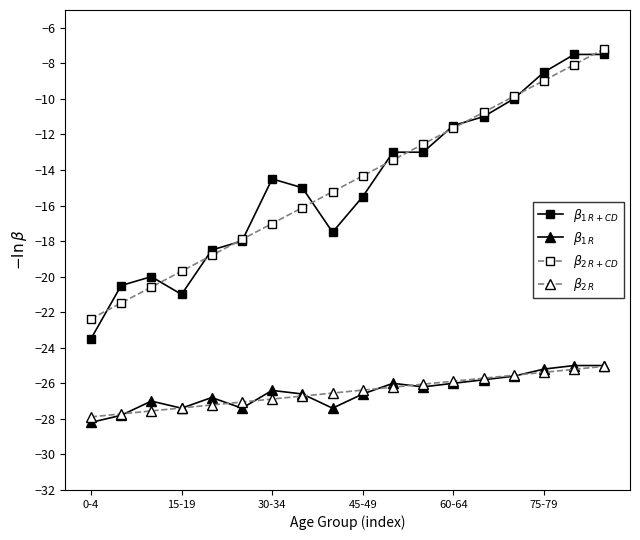

What is the highest value of the $\beta_{1\,R+CD}$ series?

-7.5